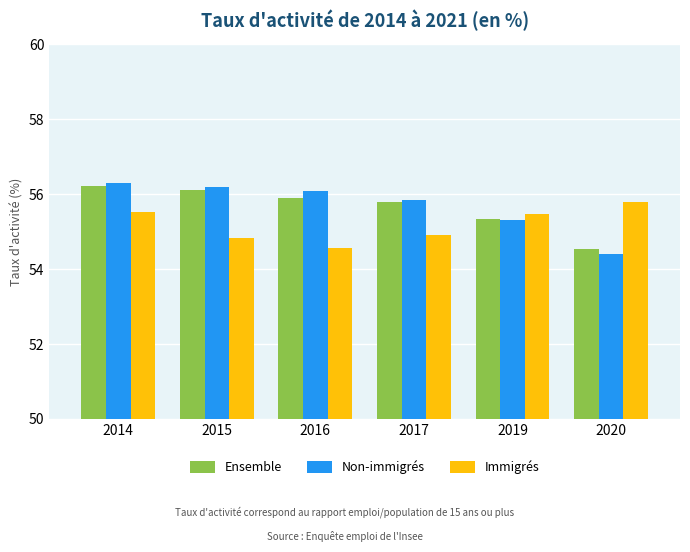

How many values in the Non-immigrés series exceed 56?

3